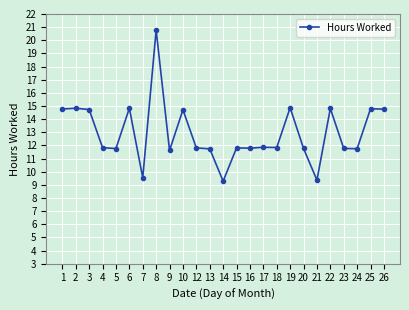

The value at 10 is 14.7. True or false?

True